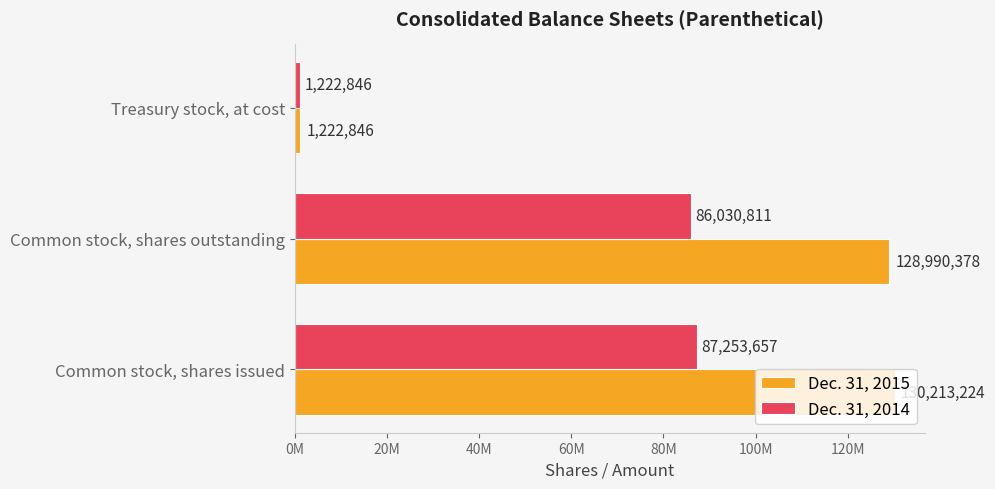

How many values in the Dec. 31, 2015 series are below 128990378?

1